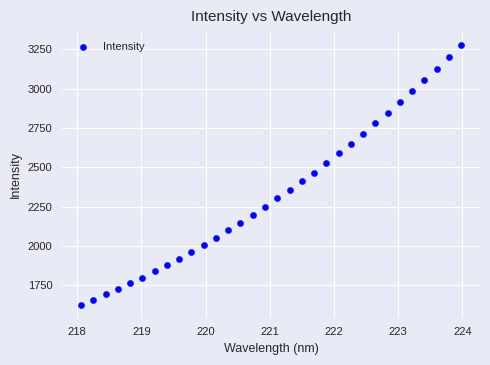

What is the range of Y values (max minus min)?

1650.9